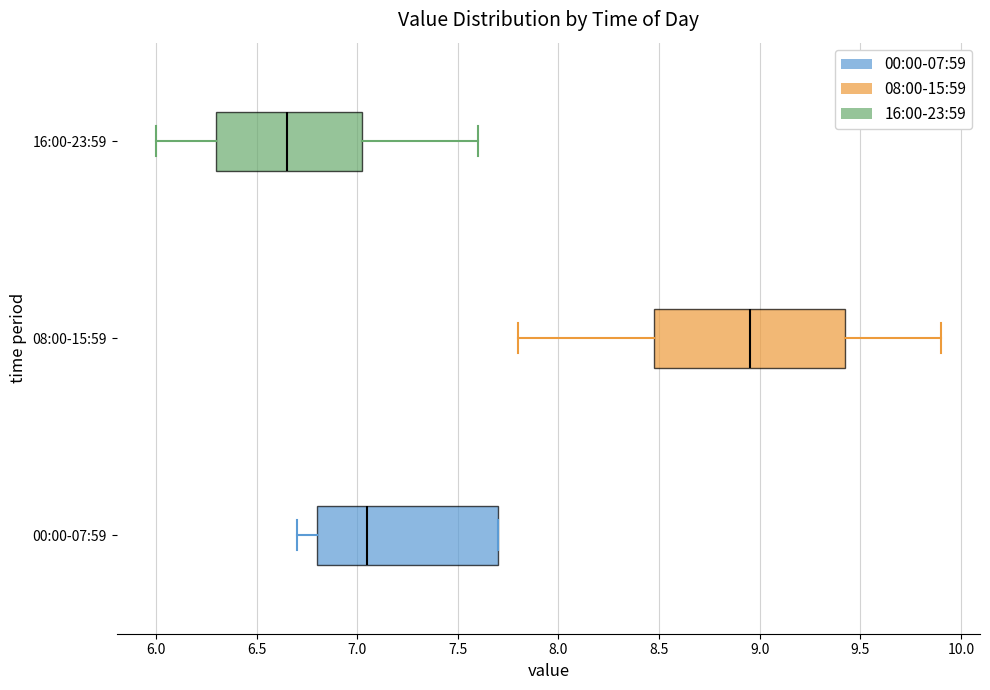

Comparing the boxes themselves (not the whiskers), which one is the widest?

08:00-15:59